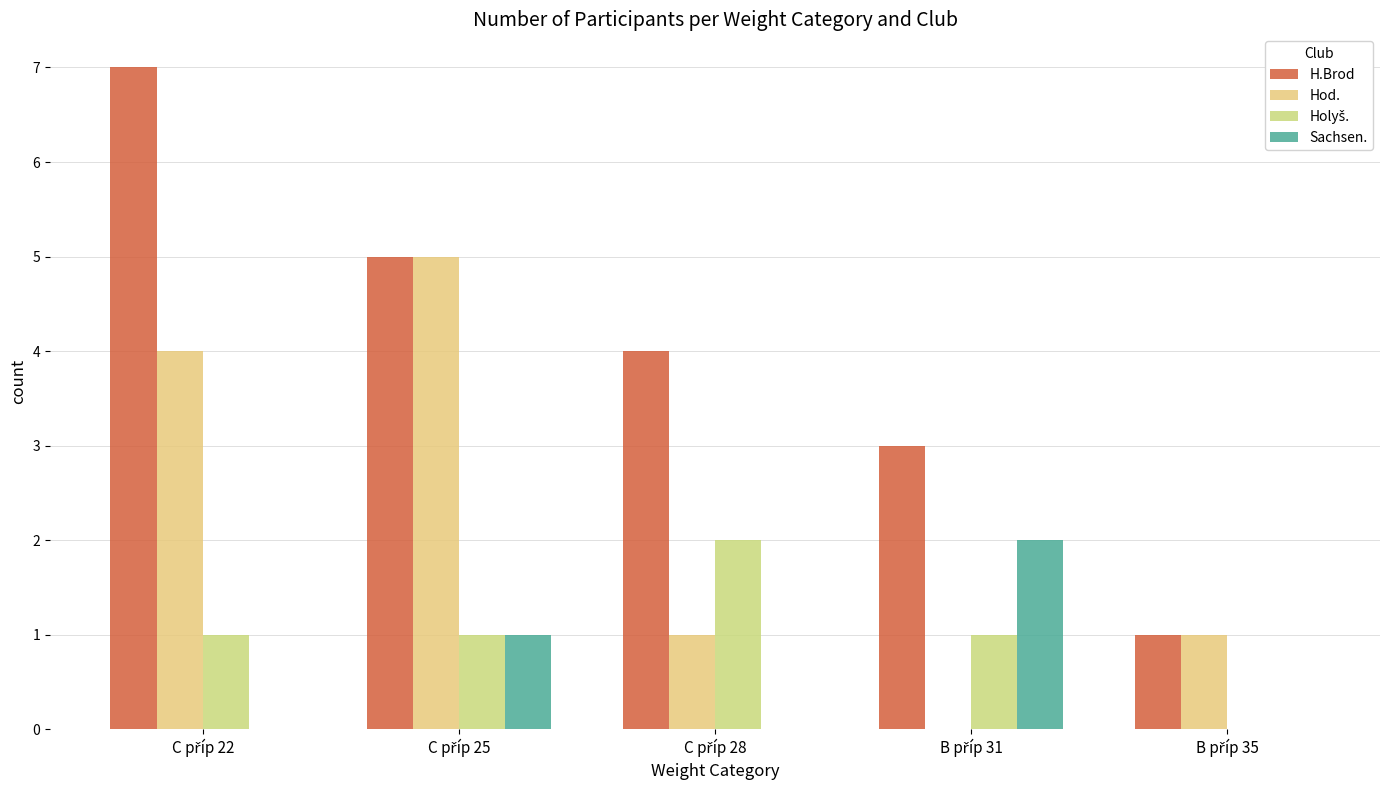

Which series has the largest range (max minus min)?

H.Brod